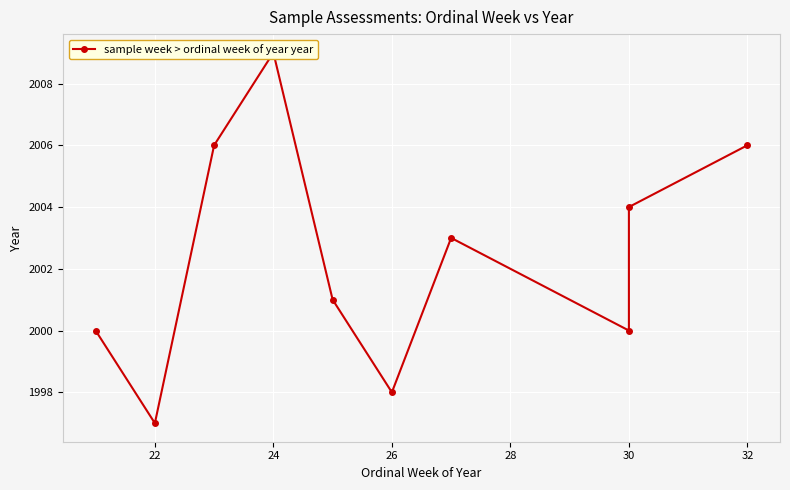

Which has a higher value, 28 or 30?

28